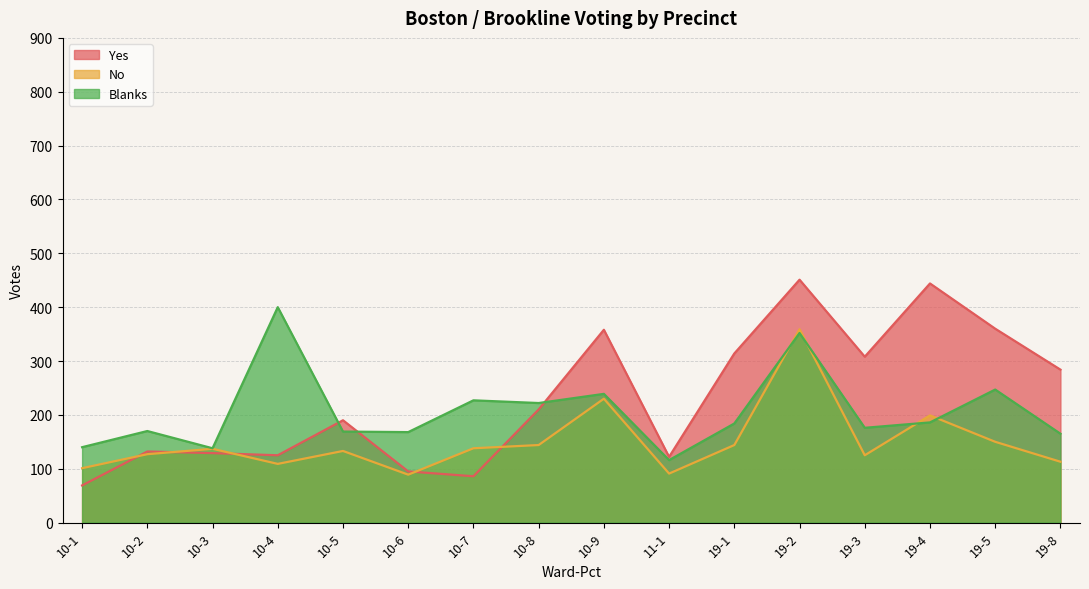

Which series changed the most between 10-2 and 19-8?

Yes